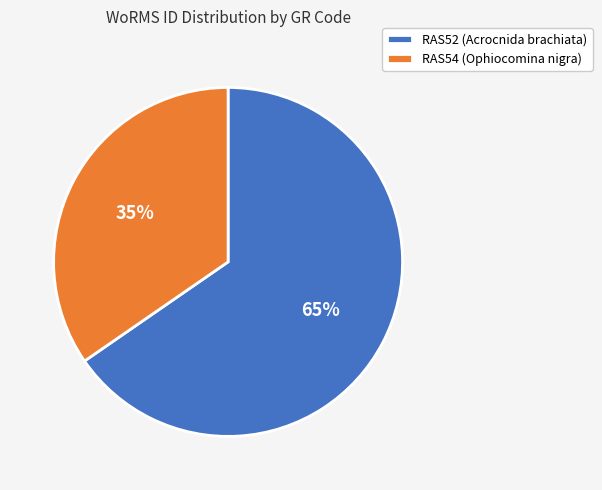

Rank the categories by value from highest to lowest.

RAS52 (Acrocnida brachiata), RAS54 (Ophiocomina nigra)